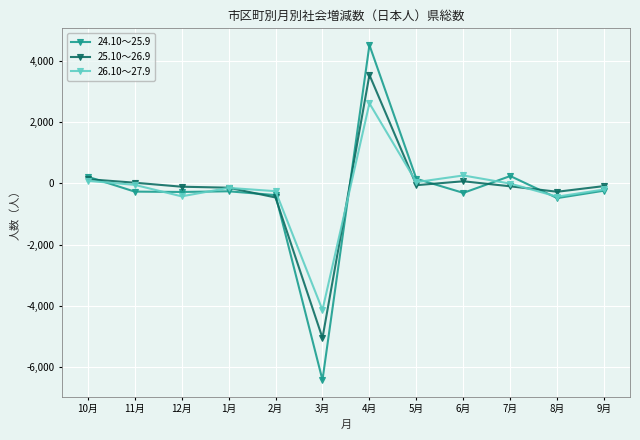

Which series has the widest spread of values?

24.10～25.9